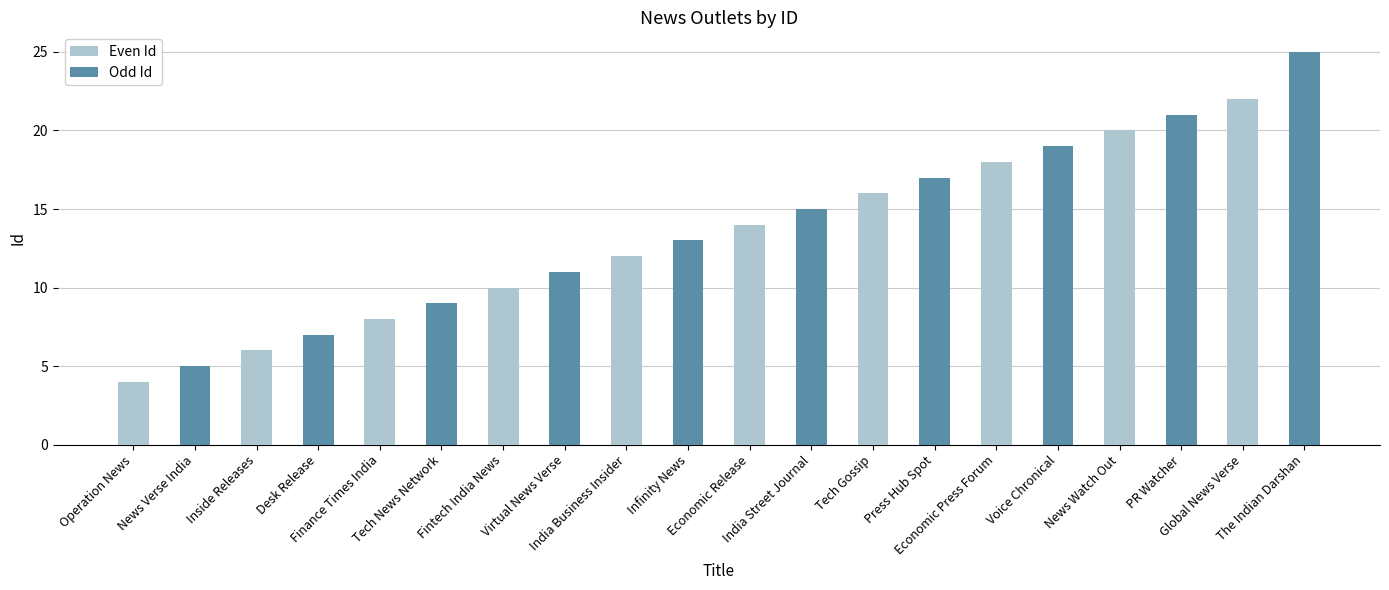

Reading left to right, list all the values displayed in this chart.

Even Id: 4	0	6	0	8	0	10	0	12	0	14	0	16	0	18	0	20	0	22	0
Odd Id: 0	5	0	7	0	9	0	11	0	13	0	15	0	17	0	19	0	21	0	25